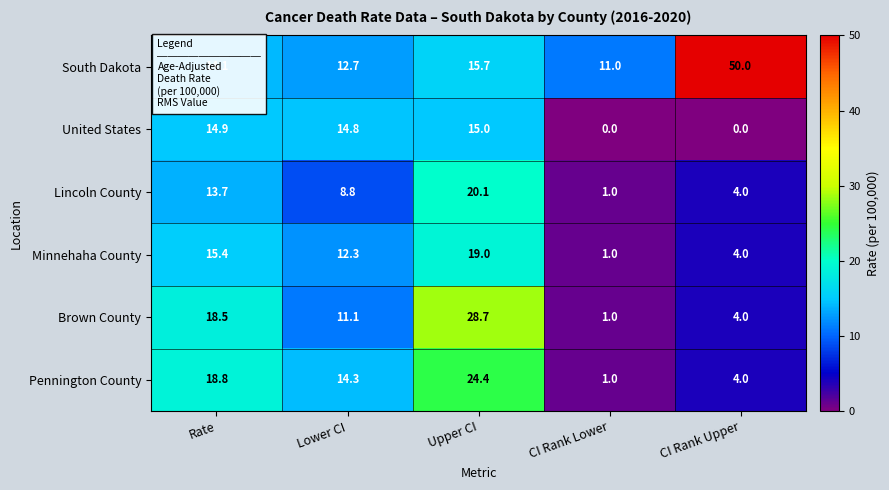

What is the sum of the Minnehaha County values at Upper CI and Lower CI?

31.3